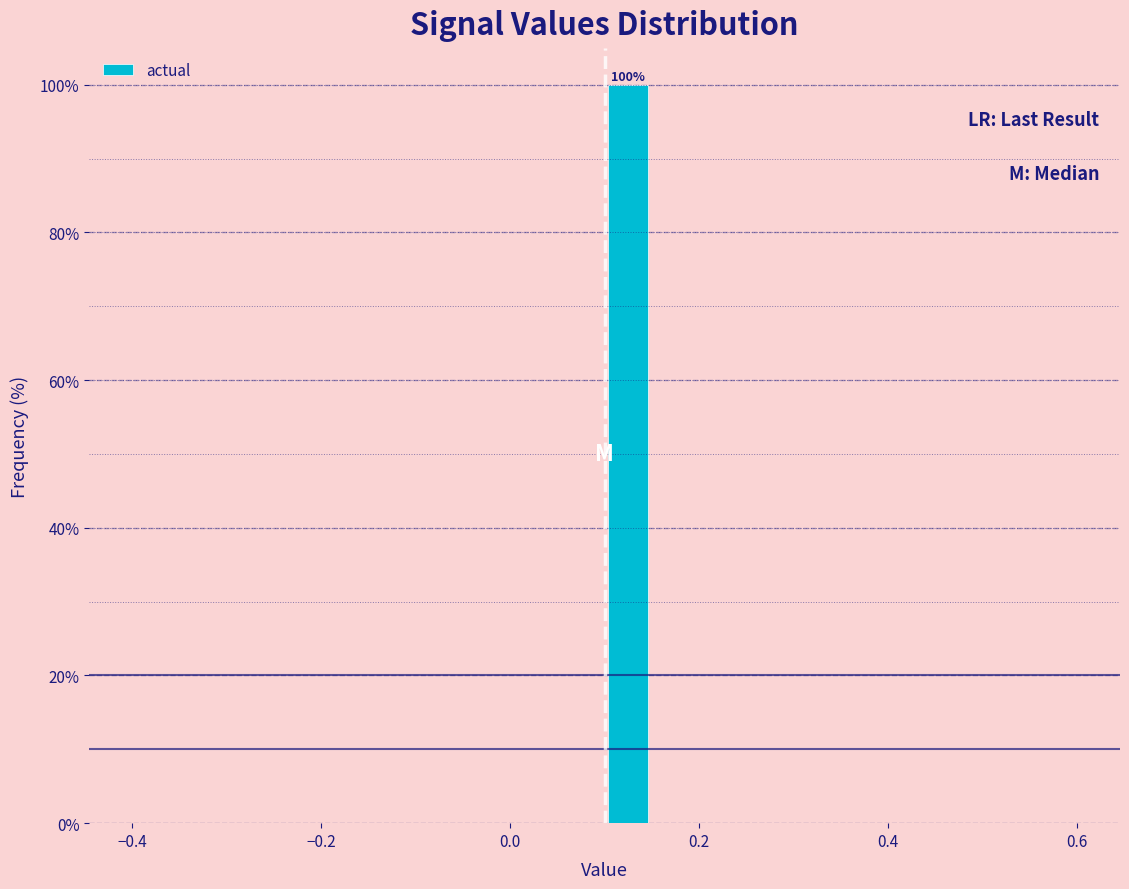

Around what value on the x-axis is the tallest bar? Give the approximate position of its centre, as read against the axis.

0.12